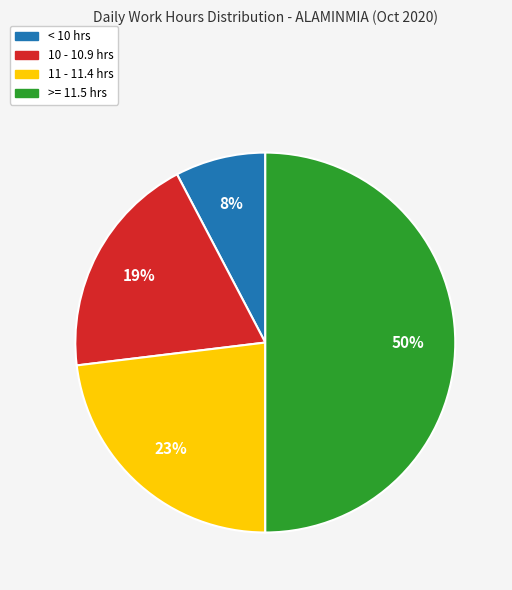

To the nearest percent, what is the difference between the largest and smallest slice percentages?

42%